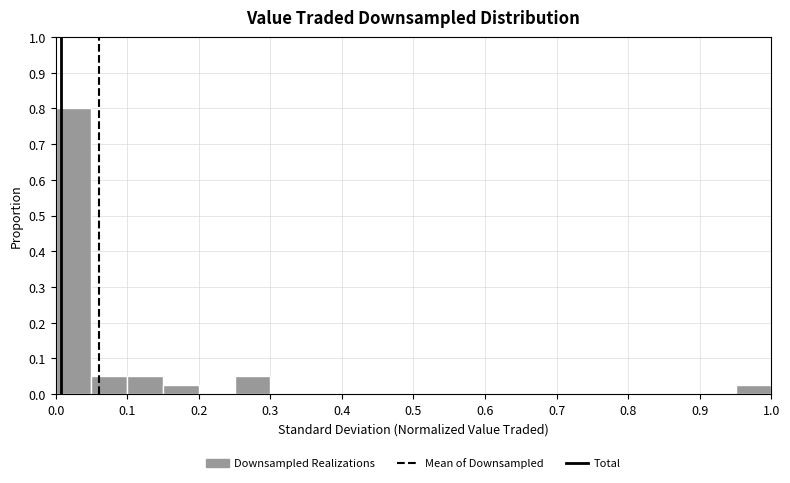

Reading left to right, transcribe this chart: for each bar, give the range it covers on the x-axis and its height. The values are not printed on the chart, so give them approximately, as read against the axis.

0.00 to 0.05: 0.80
0.05 to 0.10: 0.05
0.10 to 0.15: 0.05
0.15 to 0.20: 0.03
0.20 to 0.25: 0
0.25 to 0.30: 0.05
0.30 to 0.35: 0
0.35 to 0.40: 0
0.40 to 0.45: 0
0.45 to 0.50: 0
0.50 to 0.55: 0
0.55 to 0.60: 0
0.60 to 0.65: 0
0.65 to 0.70: 0
0.70 to 0.75: 0
0.75 to 0.80: 0
0.80 to 0.85: 0
0.85 to 0.90: 0
0.90 to 0.95: 0
0.95 to 1.00: 0.03